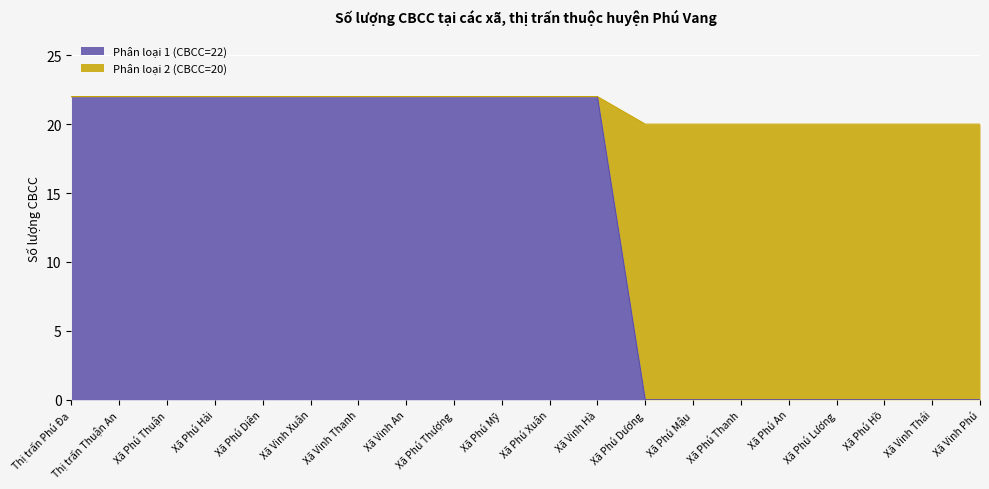

At which category is the sum across all series the highest?

Thị trấn Phú Đa